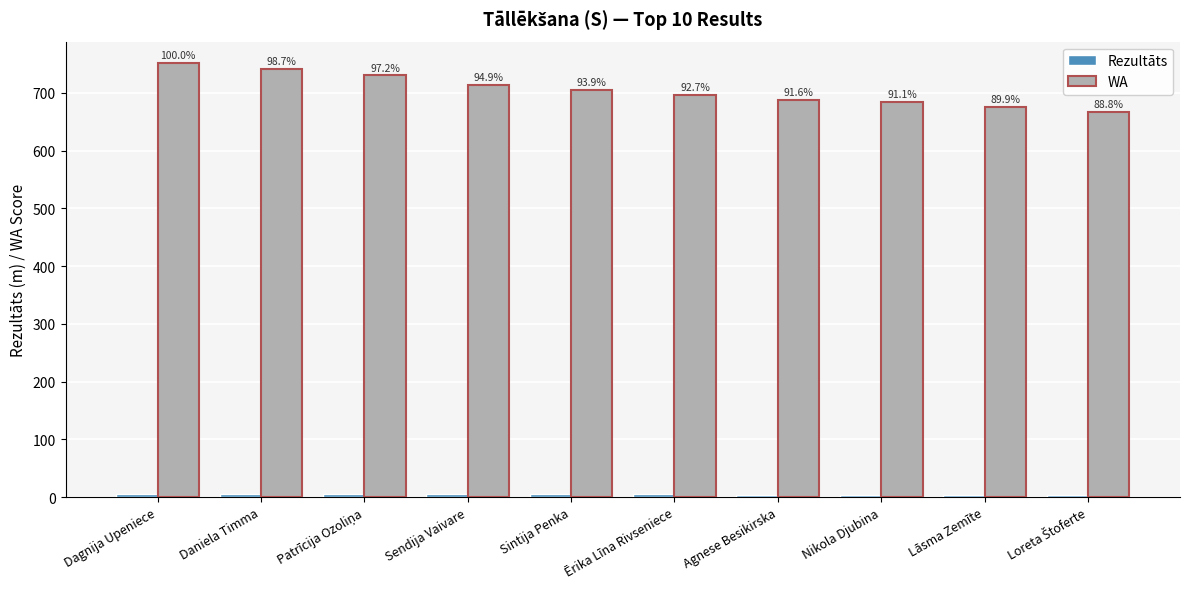

How many groups of bars are there?

10